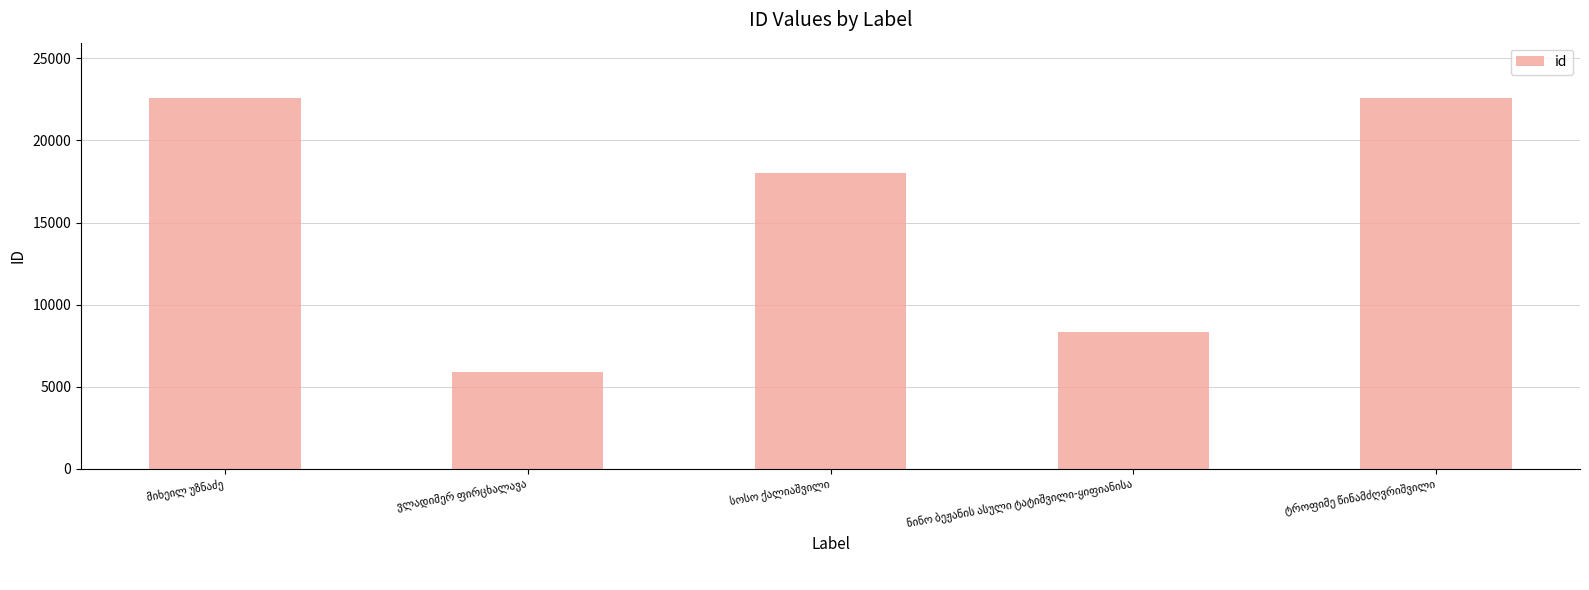

What is the difference between the second highest and minimum values?

16689